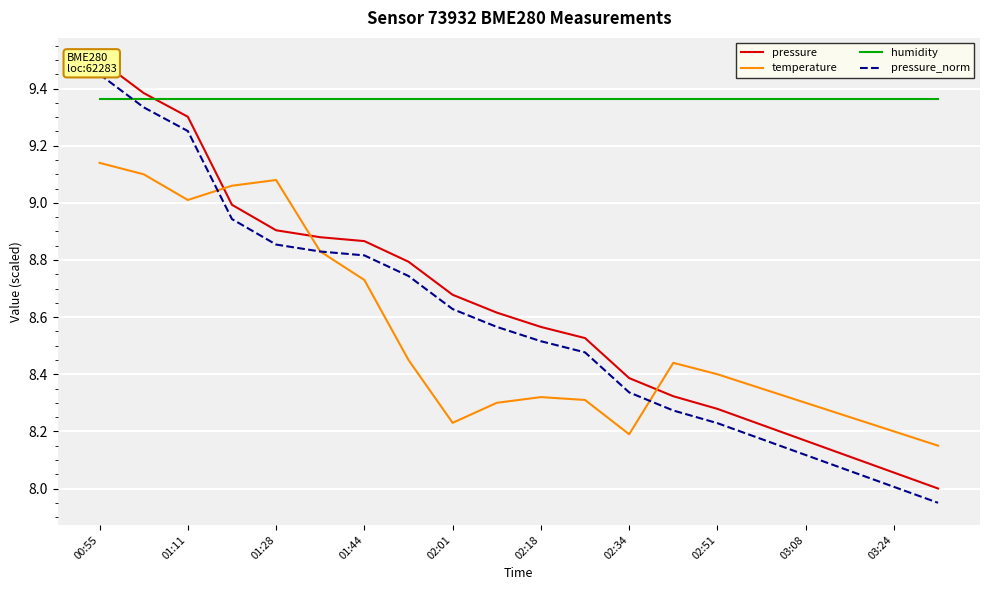

Which category has the lowest value across all series?

19